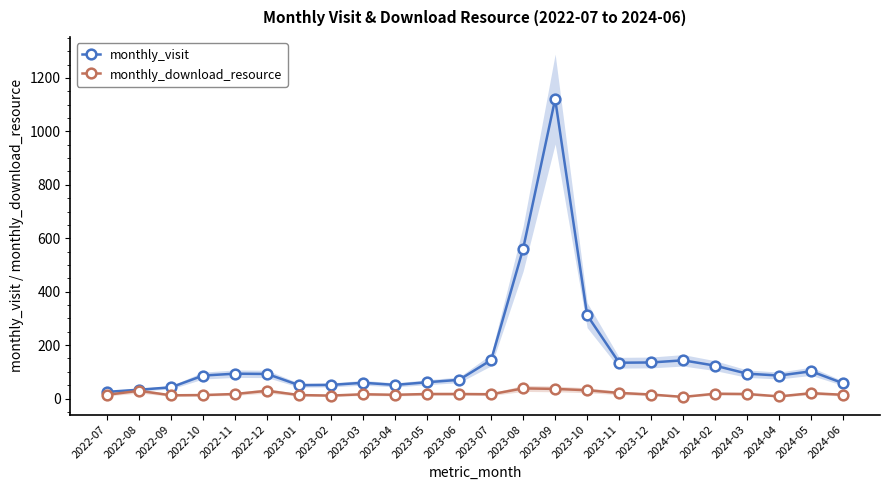

The monthly_download_resource series shows 62 at 2023-08. True or false?

False